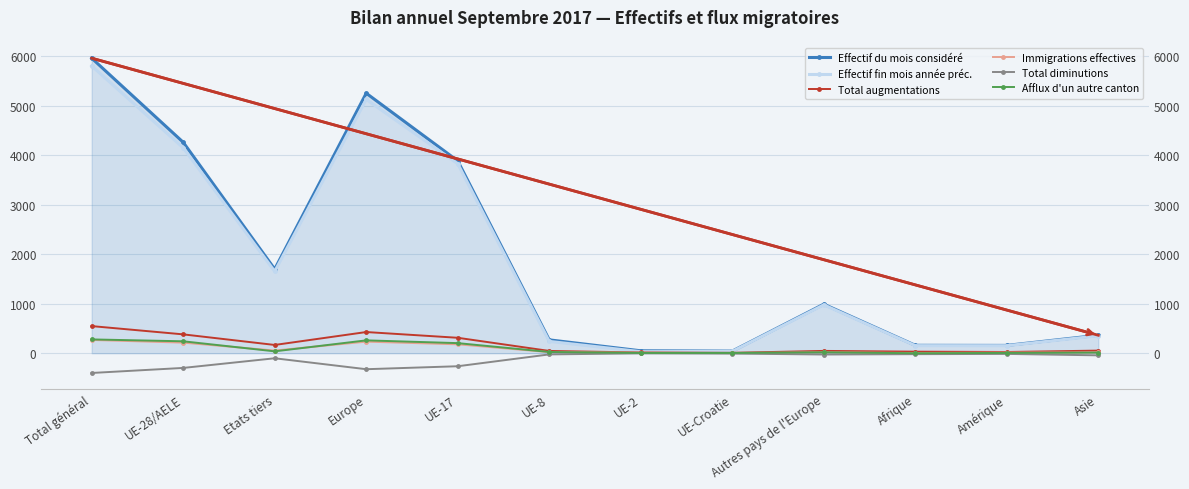

What position from the right is Etats tiers?

10